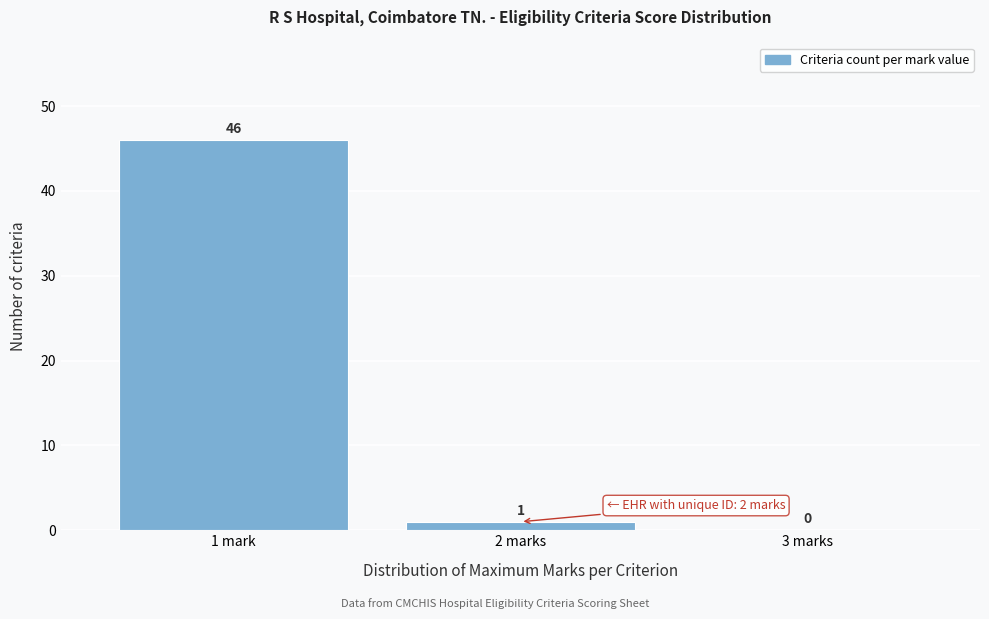

Reading left to right, extract all data points from this chart.

1 mark=46	2 marks=1	3 marks=0